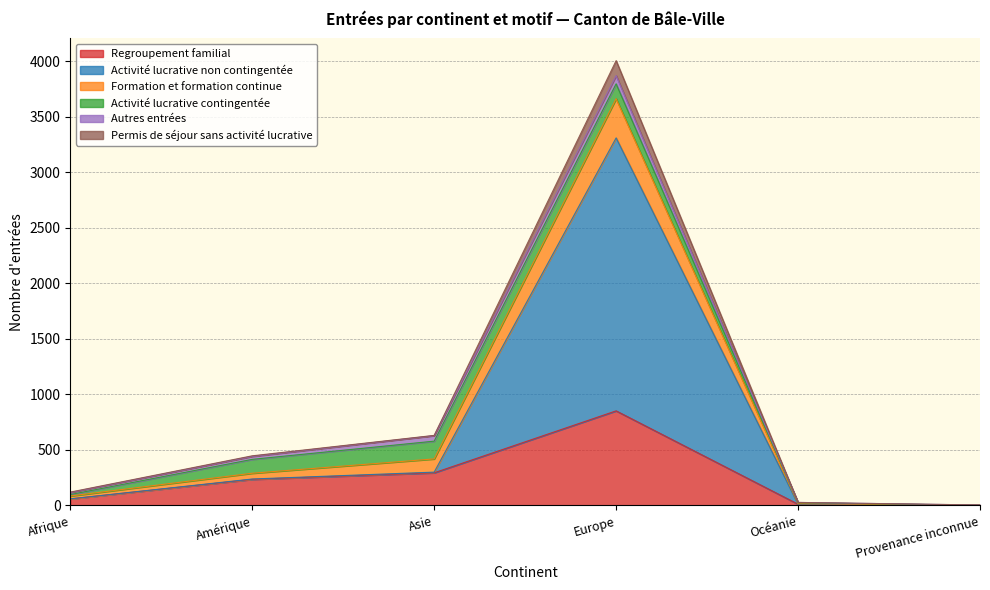

At which label does Regroupement familial reach its peak?

Europe